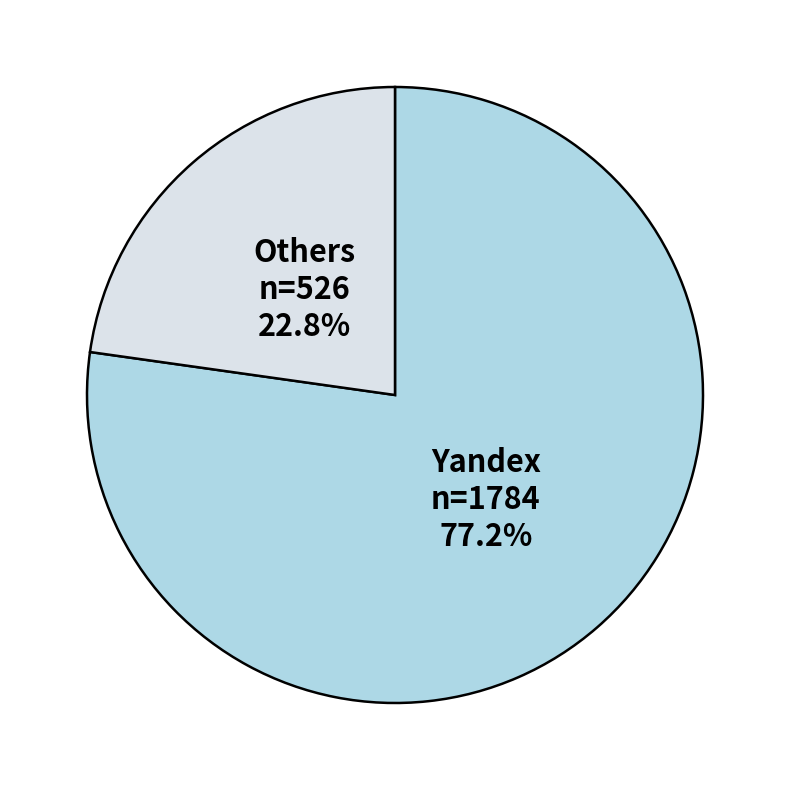

Does any single category account for the majority?

Yes